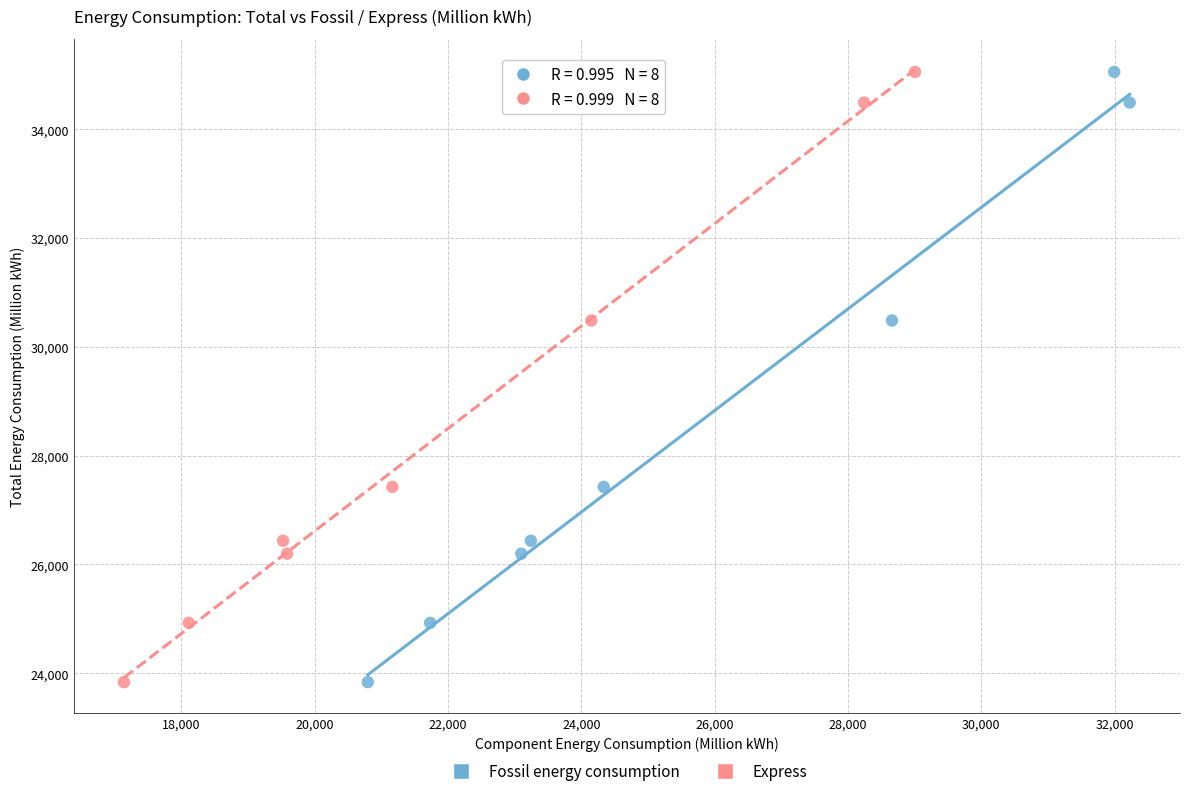

What are all the series names shown in the legend?

Fossil energy consumption, Express